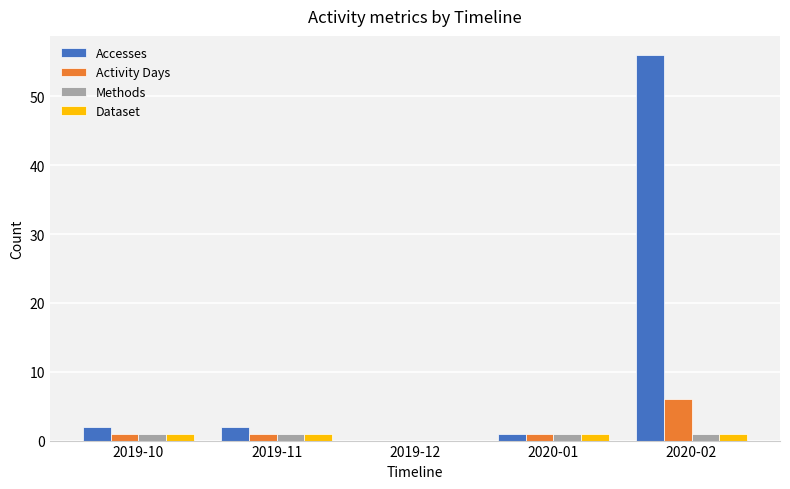

Reading right to left, extract all data points from this chart.

Accesses: 2020-02=56	2020-01=1	2019-12=0	2019-11=2	2019-10=2
Activity Days: 2020-02=6	2020-01=1	2019-12=0	2019-11=1	2019-10=1
Methods: 2020-02=1	2020-01=1	2019-12=0	2019-11=1	2019-10=1
Dataset: 2020-02=1	2020-01=1	2019-12=0	2019-11=1	2019-10=1